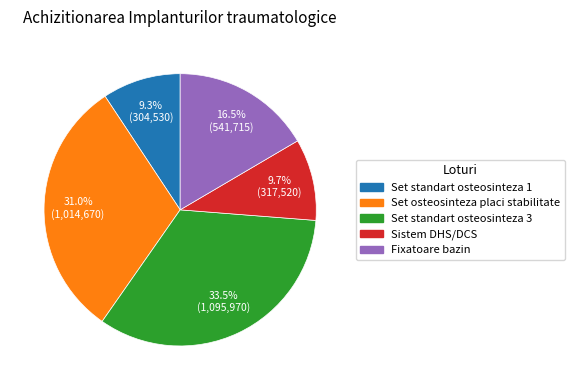

Is there any slice that represents more than half of the pie?

No